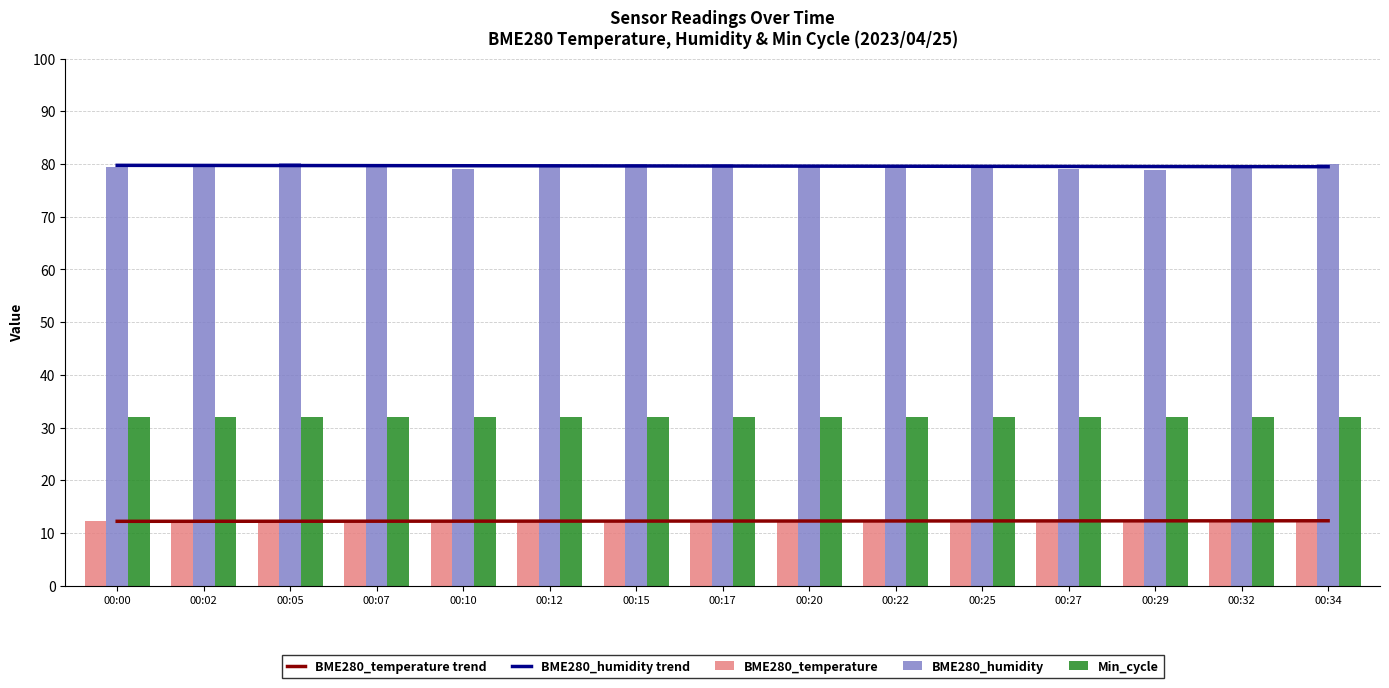

Where is Min_cycle nearest to the value 32?

00:00